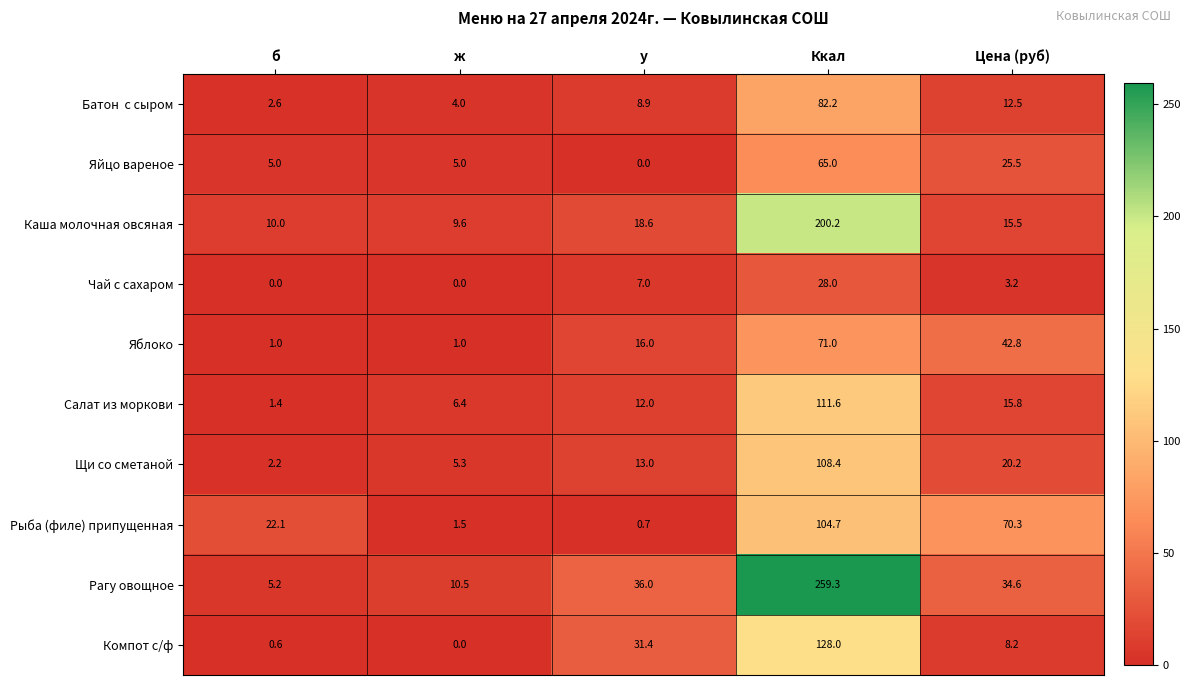

What is the average value of the Яблоко series?

26.4